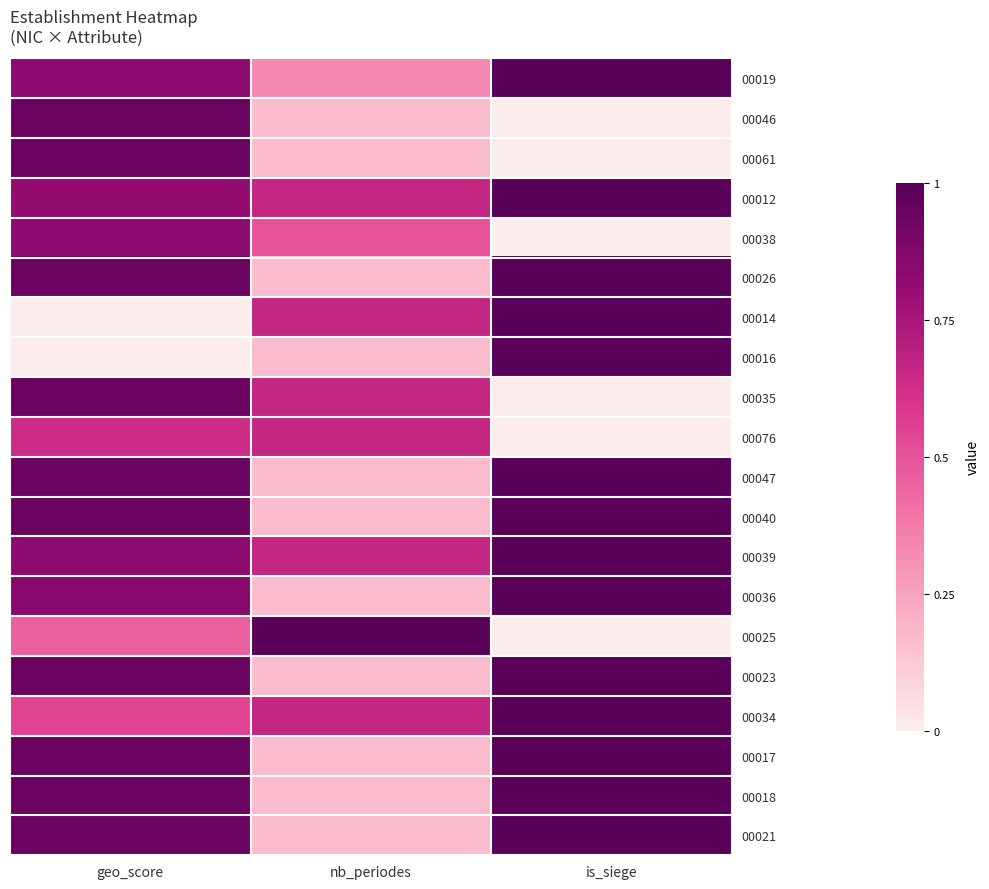

Reading right to left, what are all the values shown in this chart?

00019: is_siege=1.0	nb_periodes=0.3	geo_score=0.8
00046: is_siege=0.0	nb_periodes=0.2	geo_score=0.9
00061: is_siege=0.0	nb_periodes=0.2	geo_score=0.9
00012: is_siege=1.0	nb_periodes=0.7	geo_score=0.8
00038: is_siege=0.0	nb_periodes=0.5	geo_score=0.8
00026: is_siege=1.0	nb_periodes=0.2	geo_score=0.9
00014: is_siege=1.0	nb_periodes=0.7	geo_score=0.0
00016: is_siege=1.0	nb_periodes=0.2	geo_score=0.0
00035: is_siege=0.0	nb_periodes=0.7	geo_score=0.9
00076: is_siege=0.0	nb_periodes=0.7	geo_score=0.6
00047: is_siege=1.0	nb_periodes=0.2	geo_score=0.9
00040: is_siege=1.0	nb_periodes=0.2	geo_score=0.9
00039: is_siege=1.0	nb_periodes=0.7	geo_score=0.8
00036: is_siege=1.0	nb_periodes=0.2	geo_score=0.8
00025: is_siege=0.0	nb_periodes=1.0	geo_score=0.5
00023: is_siege=1.0	nb_periodes=0.2	geo_score=0.9
00034: is_siege=1.0	nb_periodes=0.7	geo_score=0.6
00017: is_siege=1.0	nb_periodes=0.2	geo_score=0.9
00018: is_siege=1.0	nb_periodes=0.2	geo_score=0.9
00021: is_siege=1.0	nb_periodes=0.2	geo_score=0.9